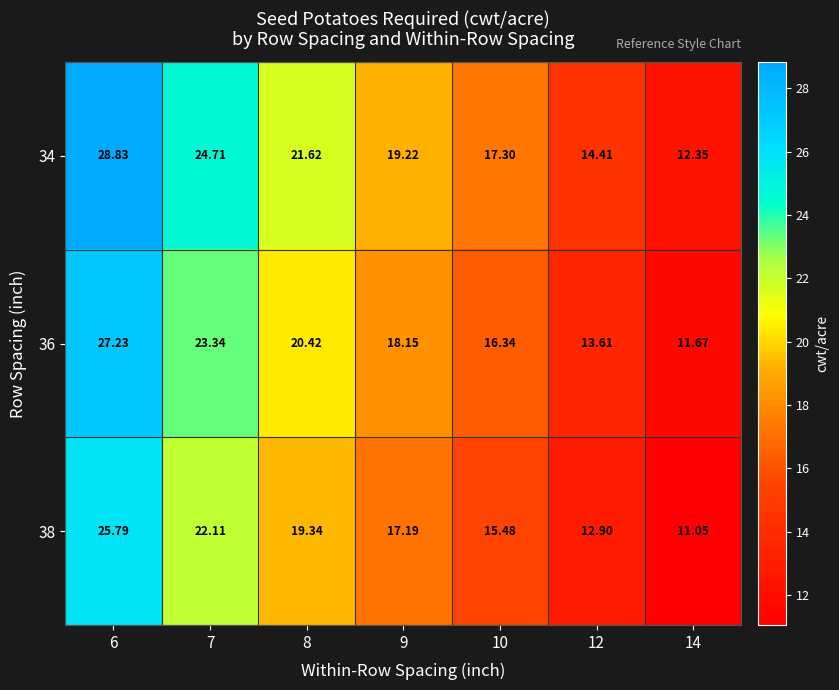

At 12, list the series in order from smallest to largest.

38, 36, 34